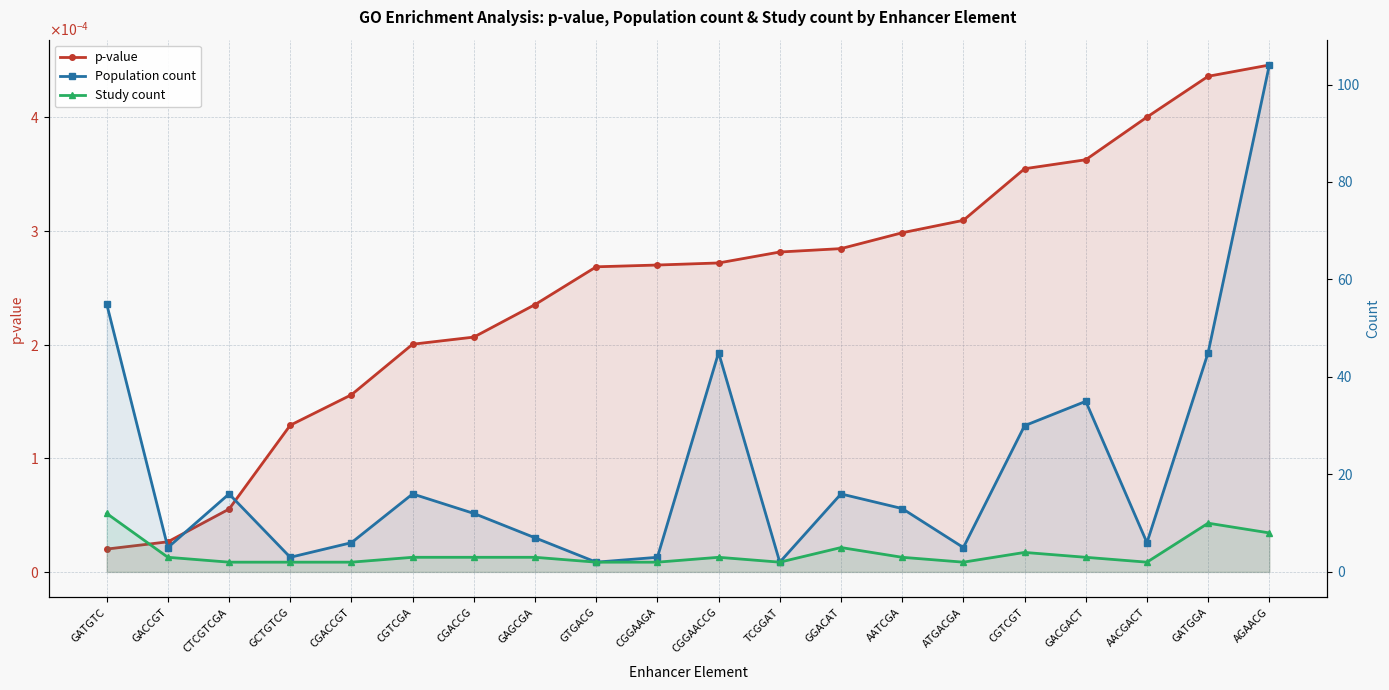

True or false: Study count and Population count cross at least once.

False